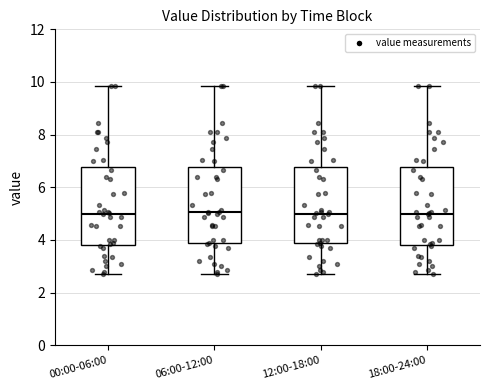

Where is the upper edge of the box for 12:00-18:00 on the y-axis? The values are not printed on the chart, so give them approximately, as read against the axis.

6.8